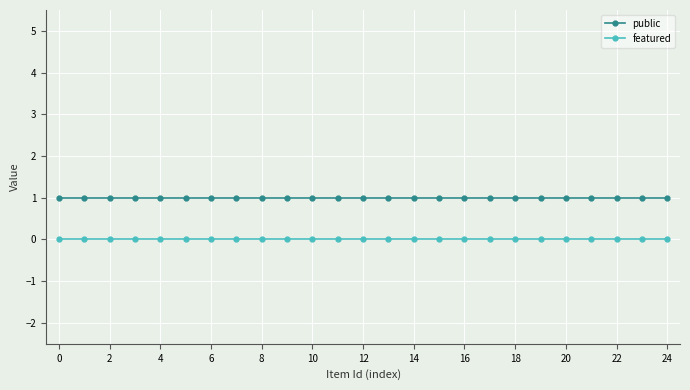

What is the sum of all public values?

25